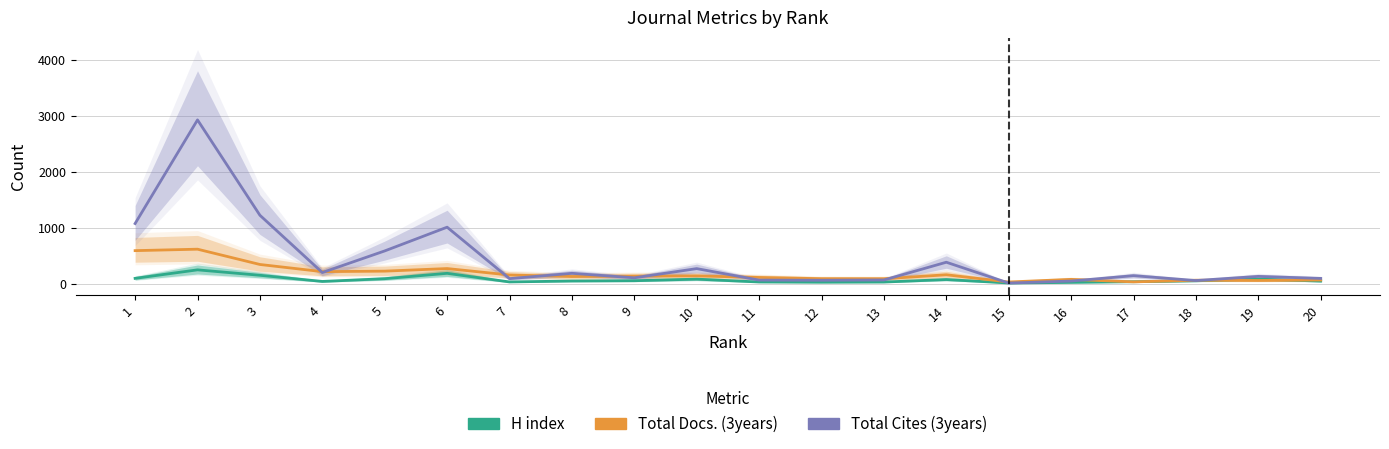

Which series has the largest total across all categories?

Total Cites (3years)